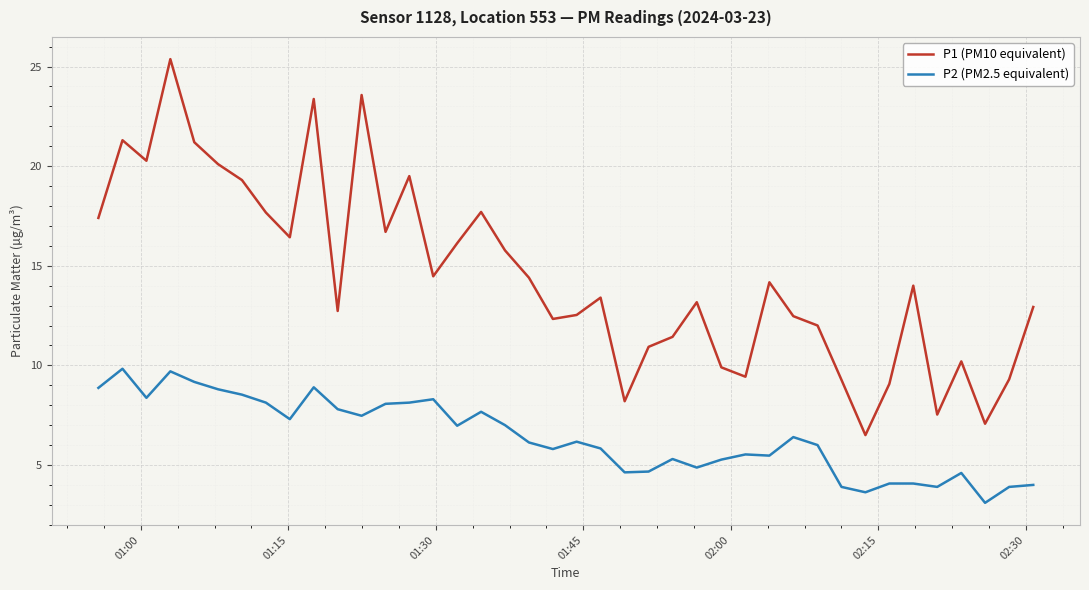

What is the maximum value for P1 (PM10 equivalent)?

25.4